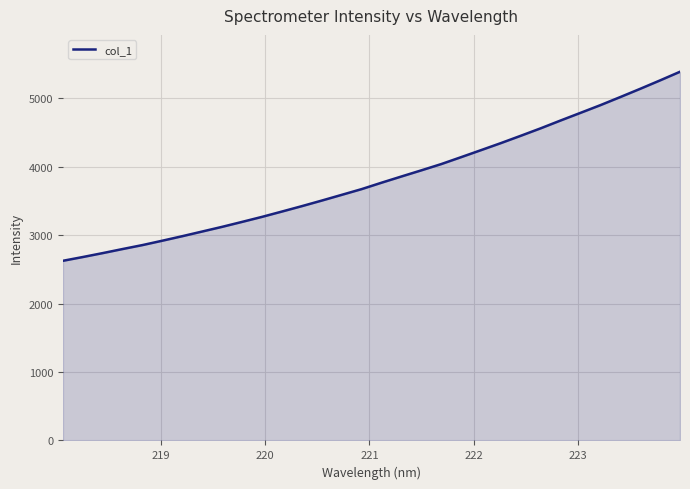

Count the number of values greater than 3768.

16